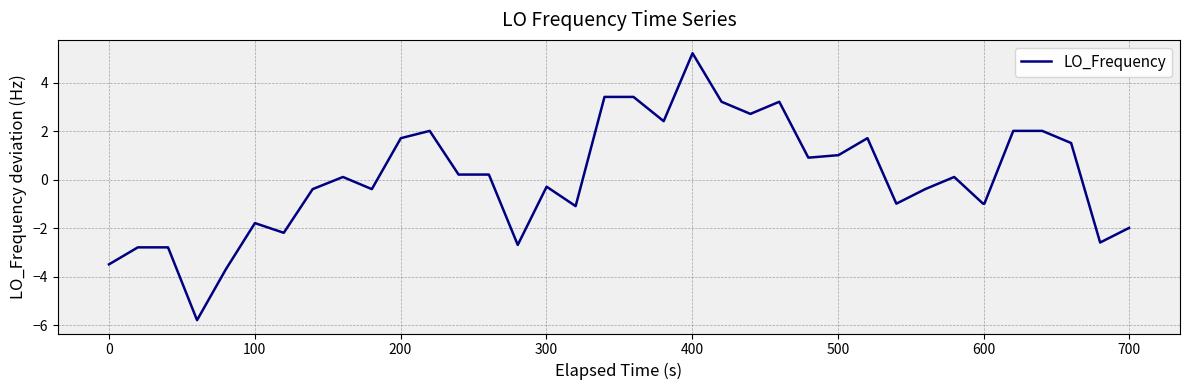

How many lines are shown in the chart?

1